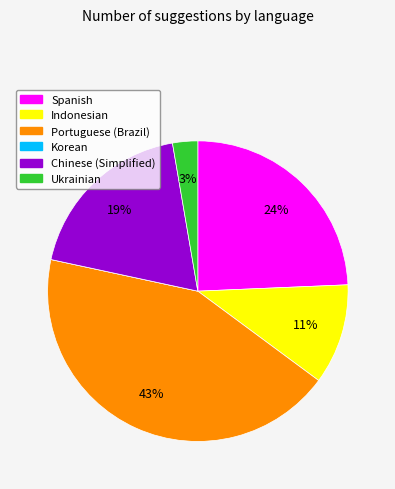

The Spanish slice represents 24% of the pie. True or false?

True